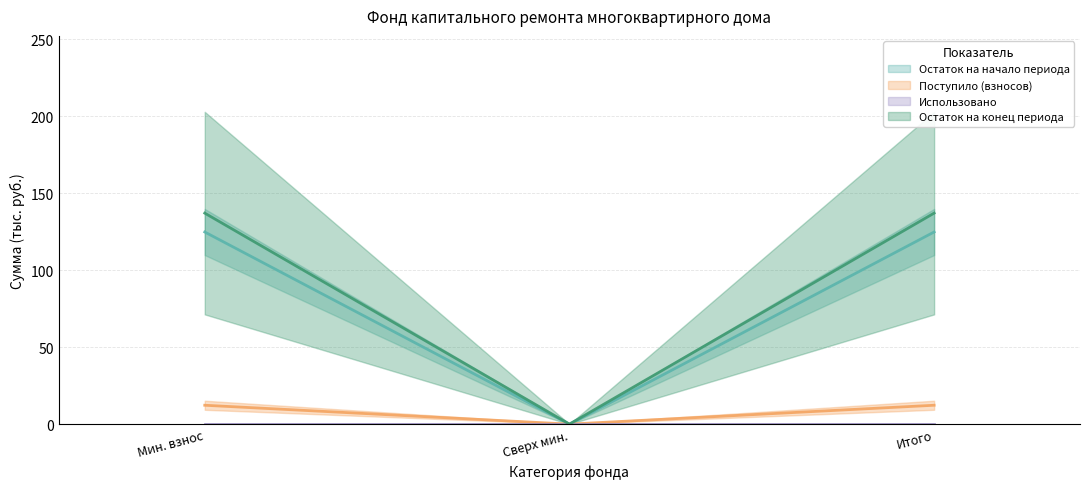

What is the value of the Остаток на начало периода point at the 3rd from the left?

124.7